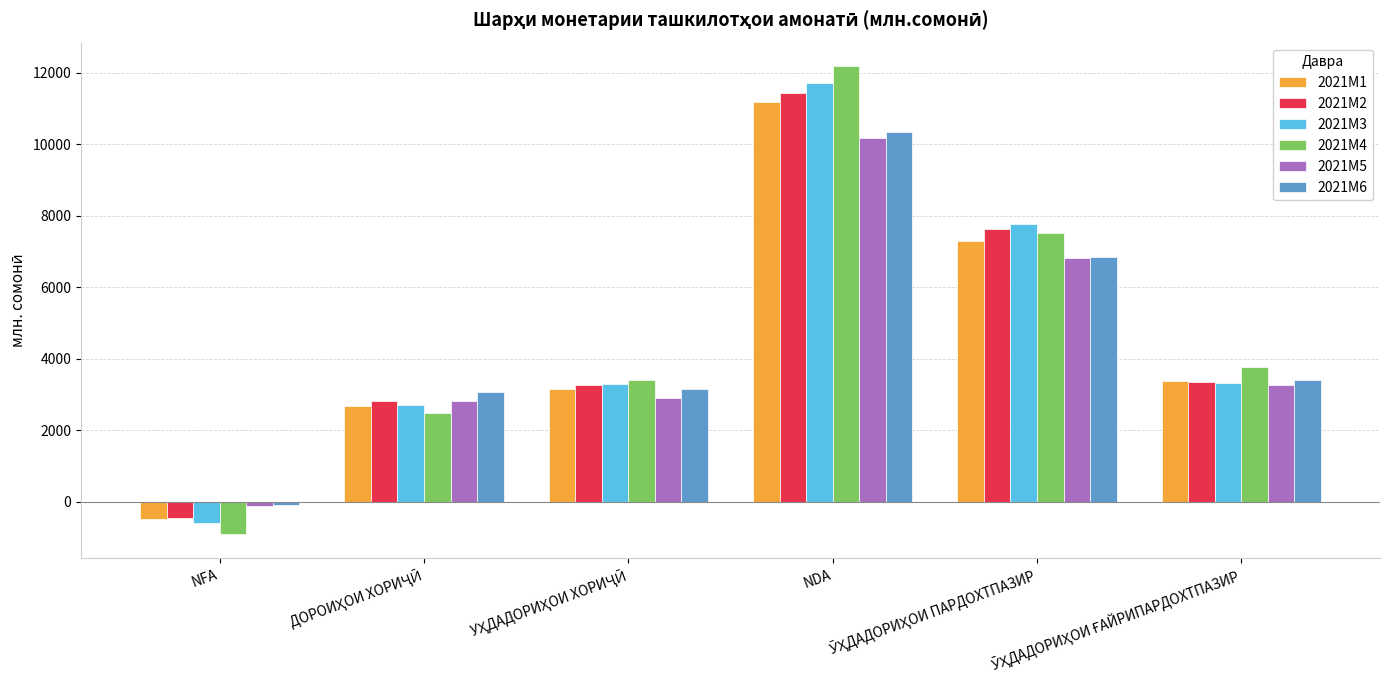

What is the difference between the maximum and minimum values in the 2021M2 series?

11887.3